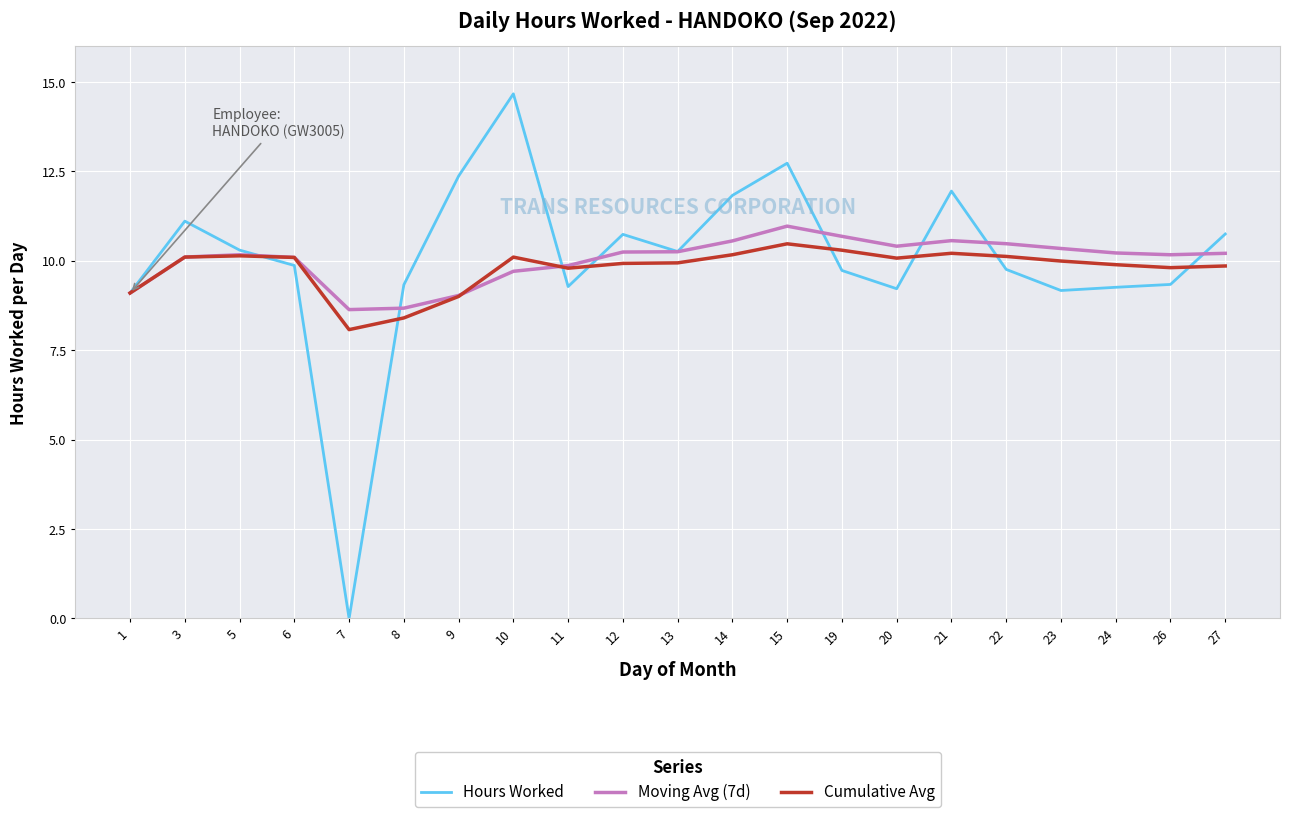

Does the chart have visible grid lines?

Yes